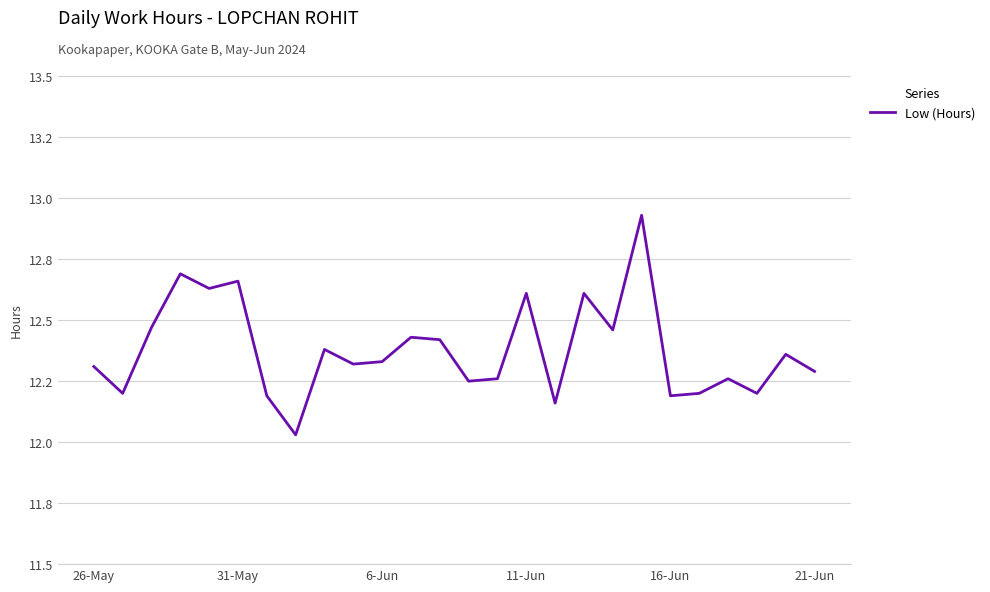

Is this an area chart (filled region under the line)?

No